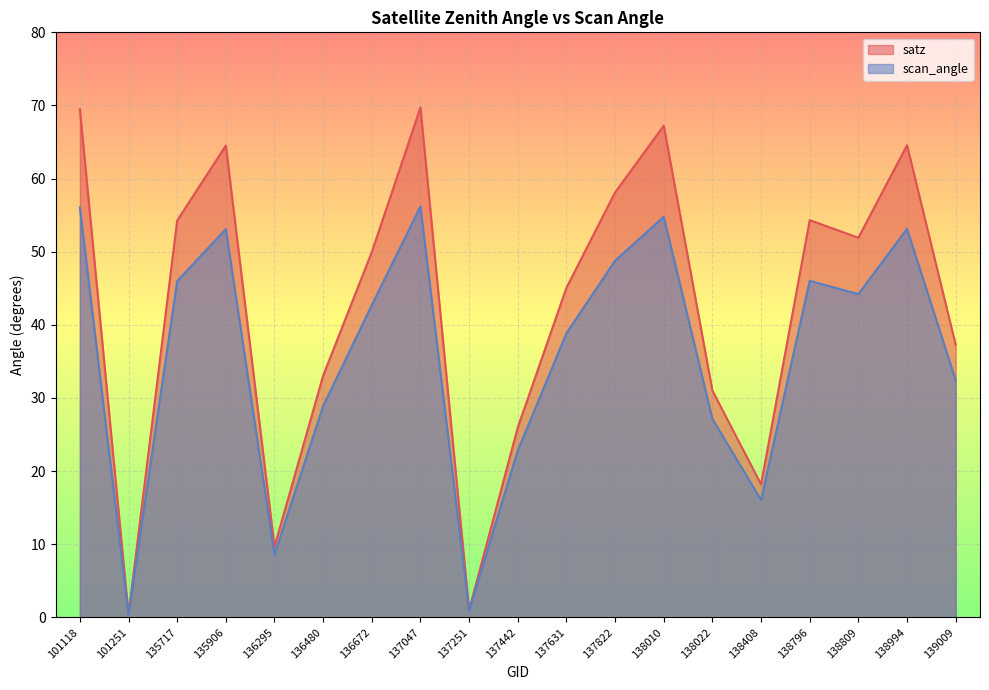

Which series has the largest range (max minus min)?

satz